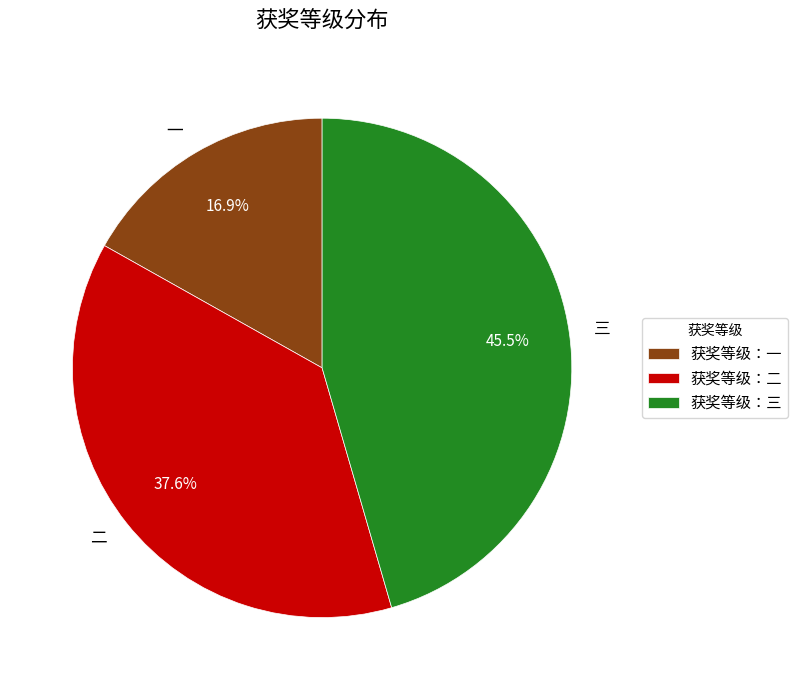

Approximately how many times larger is the value at 一 compared to 二?

0.4